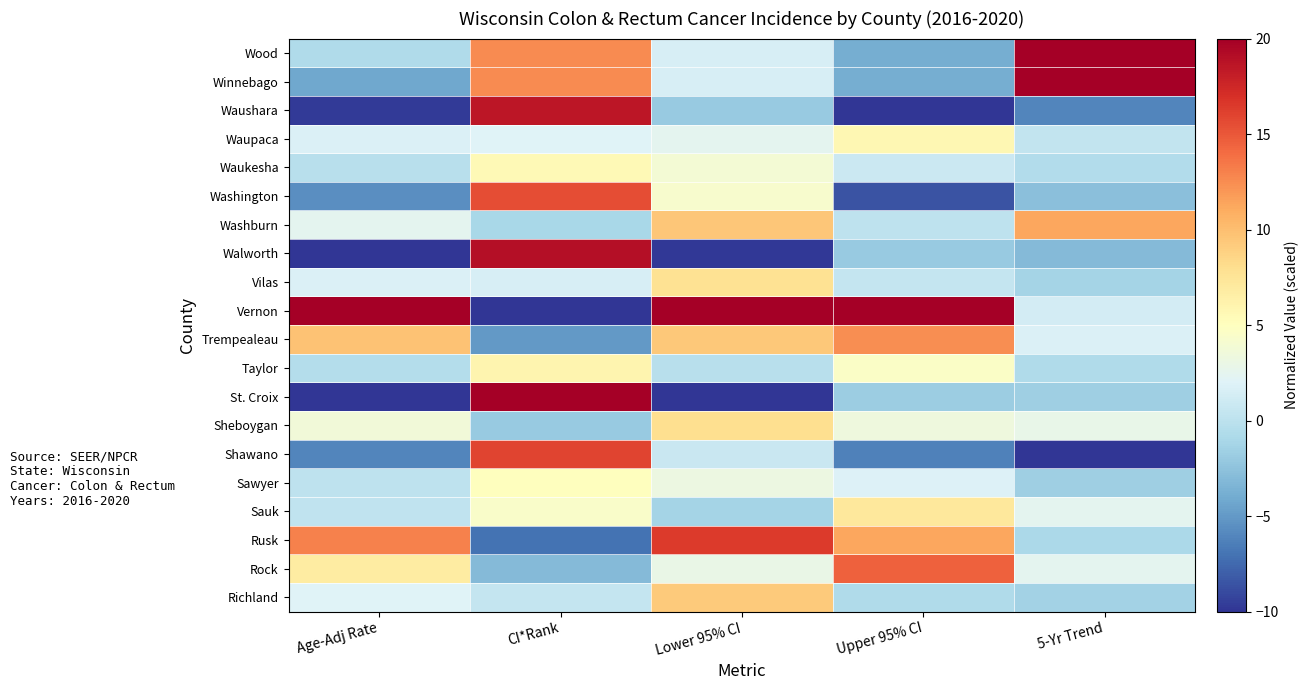

Reading left to right, transcribe all the data shown in this chart.

Wood: Age-Adj Rate=-0.7	CI*Rank=12.5	Lower 95% CI=1.6	Upper 95% CI=-3.9	5-Yr Trend=20.0
Winnebago: Age-Adj Rate=-4.2	CI*Rank=12.5	Lower 95% CI=1.6	Upper 95% CI=-3.9	5-Yr Trend=20.0
Waushara: Age-Adj Rate=-9.7	CI*Rank=18.5	Lower 95% CI=-2.0	Upper 95% CI=-10.0	5-Yr Trend=-6.1
Waupaca: Age-Adj Rate=1.8	CI*Rank=2.0	Lower 95% CI=2.5	Upper 95% CI=5.7	5-Yr Trend=0.4
Waukesha: Age-Adj Rate=-0.2	CI*Rank=5.5	Lower 95% CI=3.8	Upper 95% CI=0.8	5-Yr Trend=-0.5
Washington: Age-Adj Rate=-5.6	CI*Rank=15.5	Lower 95% CI=4.2	Upper 95% CI=-8.5	5-Yr Trend=-2.7
Washburn: Age-Adj Rate=2.5	CI*Rank=-1.0	Lower 95% CI=9.5	Upper 95% CI=0.1	5-Yr Trend=11.2
Walworth: Age-Adj Rate=-9.9	CI*Rank=19.0	Lower 95% CI=-9.8	Upper 95% CI=-1.9	5-Yr Trend=-3.0
Vilas: Age-Adj Rate=1.8	CI*Rank=1.5	Lower 95% CI=7.7	Upper 95% CI=0.5	5-Yr Trend=-1.2
Vernon: Age-Adj Rate=20.0	CI*Rank=-10.0	Lower 95% CI=20.0	Upper 95% CI=20.0	5-Yr Trend=1.2
Trempealeau: Age-Adj Rate=9.7	CI*Rank=-5.0	Lower 95% CI=9.4	Upper 95% CI=12.5	5-Yr Trend=1.8
Taylor: Age-Adj Rate=-0.4	CI*Rank=6.0	Lower 95% CI=-0.2	Upper 95% CI=4.5	5-Yr Trend=-0.7
St. Croix: Age-Adj Rate=-10.0	CI*Rank=20.0	Lower 95% CI=-10.0	Upper 95% CI=-1.8	5-Yr Trend=-1.6
Sheboygan: Age-Adj Rate=3.6	CI*Rank=-2.0	Lower 95% CI=8.0	Upper 95% CI=3.4	5-Yr Trend=2.9
Shawano: Age-Adj Rate=-6.1	CI*Rank=16.0	Lower 95% CI=0.7	Upper 95% CI=-6.3	5-Yr Trend=-10.0
Sawyer: Age-Adj Rate=0.1	CI*Rank=5.0	Lower 95% CI=3.2	Upper 95% CI=1.9	5-Yr Trend=-1.6
Sauk: Age-Adj Rate=0.2	CI*Rank=4.5	Lower 95% CI=-1.3	Upper 95% CI=7.2	5-Yr Trend=2.5
Rusk: Age-Adj Rate=13.0	CI*Rank=-7.0	Lower 95% CI=16.5	Upper 95% CI=11.3	5-Yr Trend=-0.9
Rock: Age-Adj Rate=6.8	CI*Rank=-3.0	Lower 95% CI=3.0	Upper 95% CI=14.6	5-Yr Trend=2.5
Richland: Age-Adj Rate=2.0	CI*Rank=0.5	Lower 95% CI=9.3	Upper 95% CI=-0.6	5-Yr Trend=-1.4